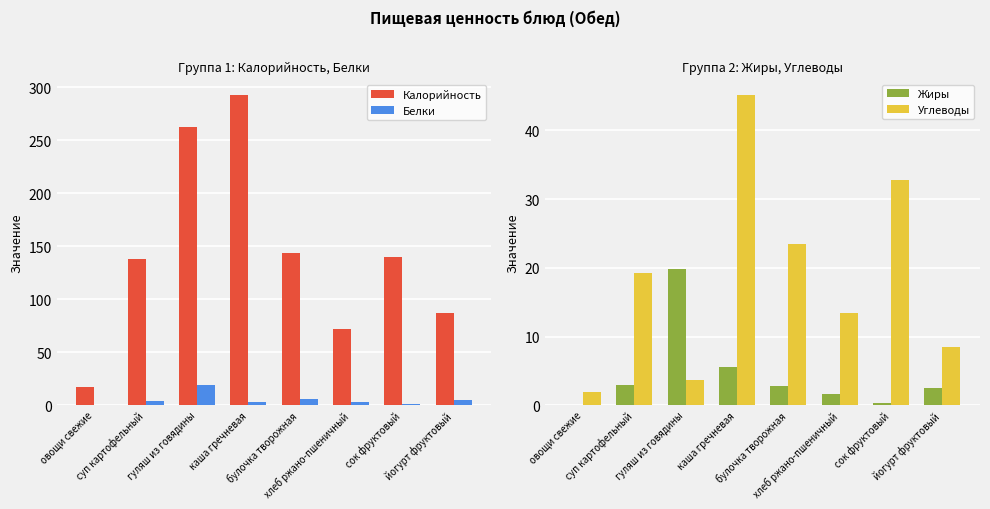

What is the value of the Углеводы bar at the 8th from the left?

8.5